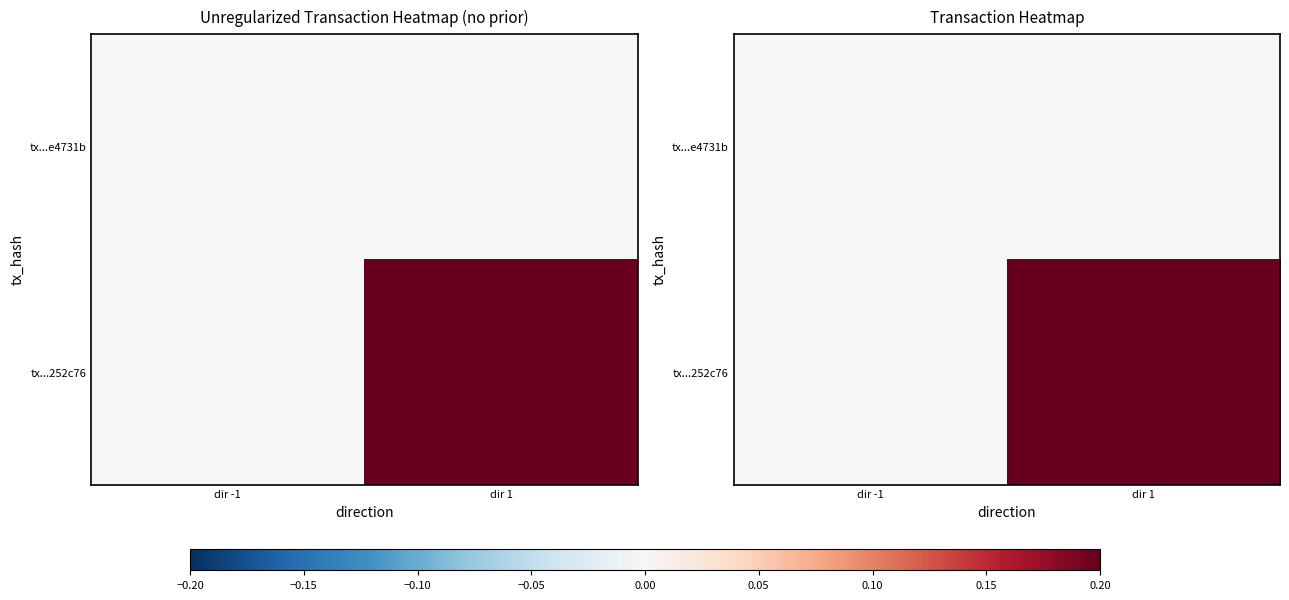

List the series in order of their overall mean, highest first.

tx...252c76, tx...e4731b